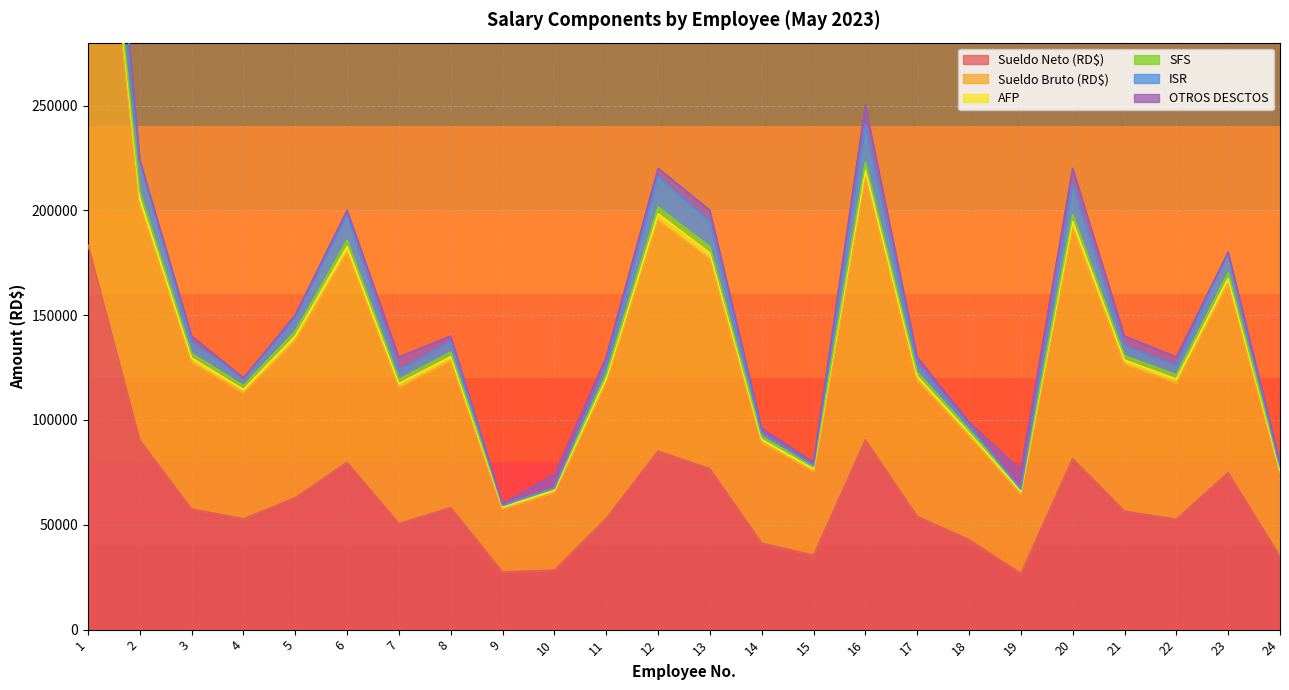

How many interior local peaks does the ISR series have?

6